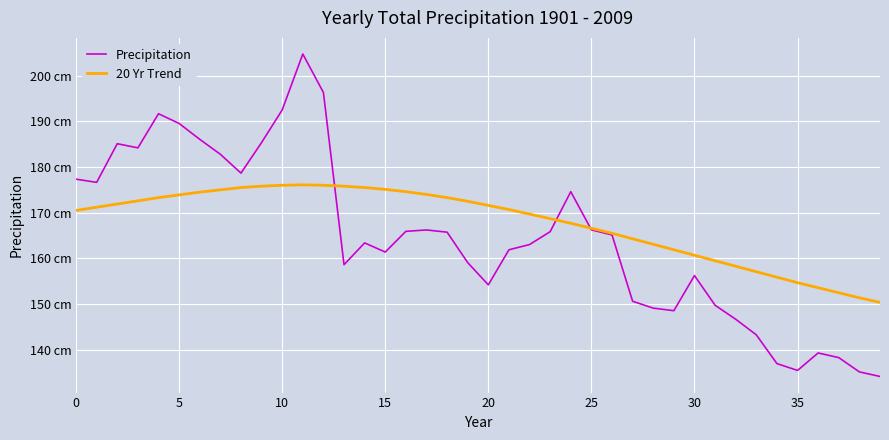

How many intersections are there between Precipitation and 20 Yr Trend?

3